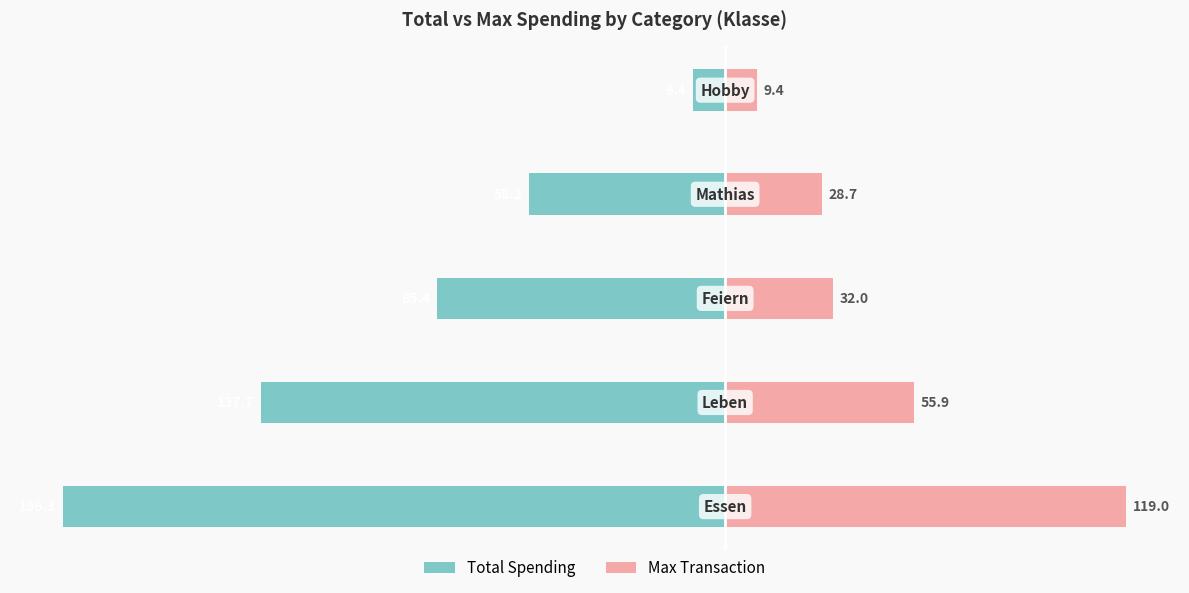

What is the difference between the highest and lowest values at 0?

315.3